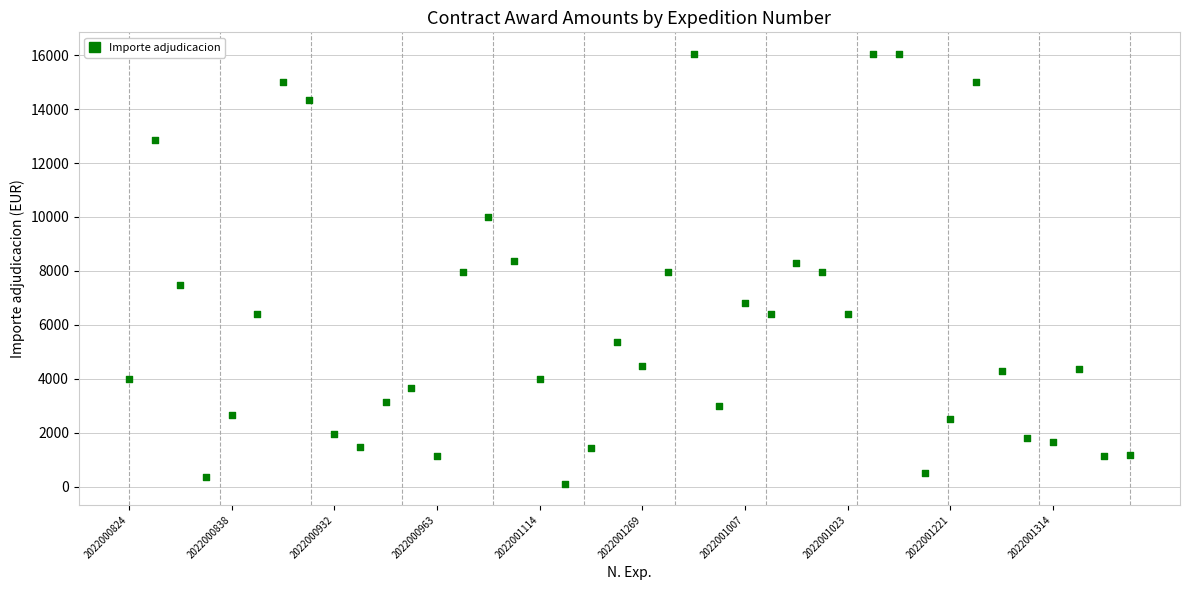

What is the range of Y values (max minus min)?

15931.2